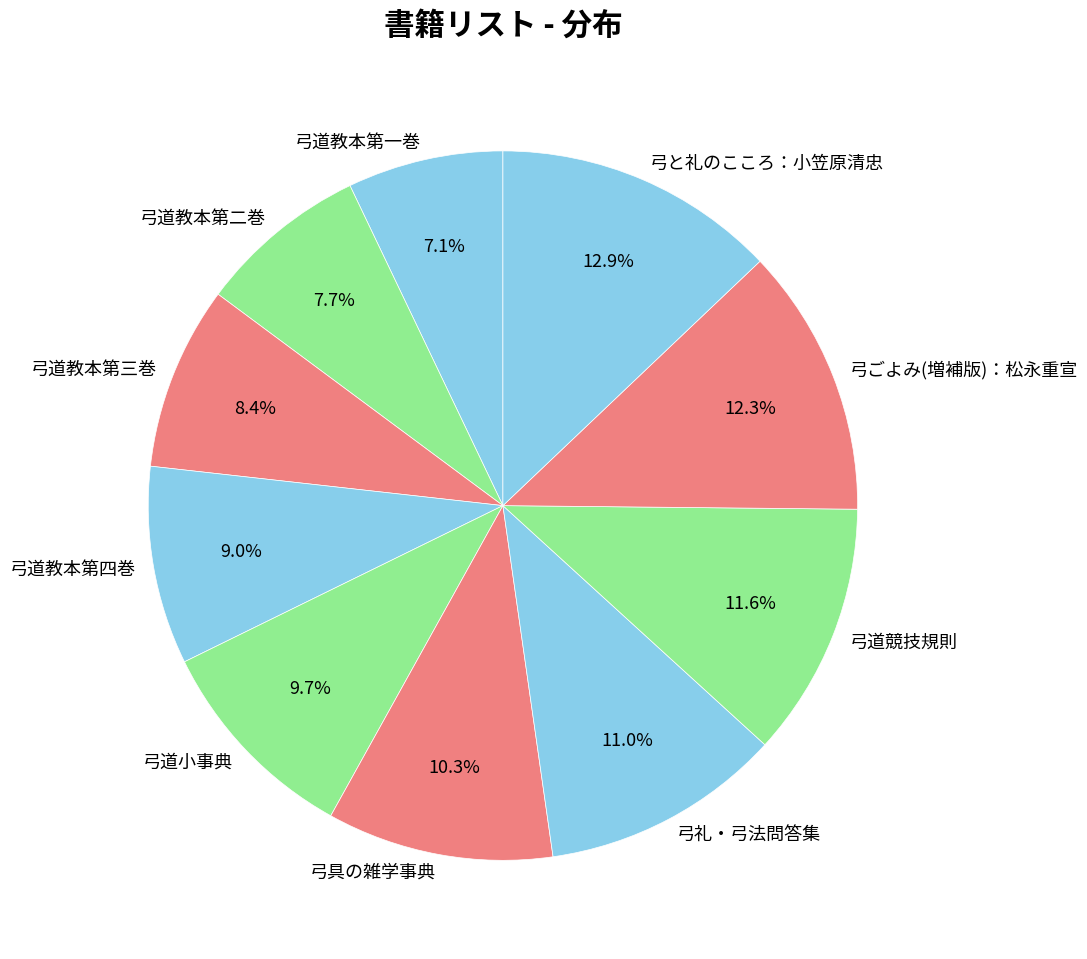

What is the total percentage of 弓道小事典 and 弓具の雑学事典?

20.0%